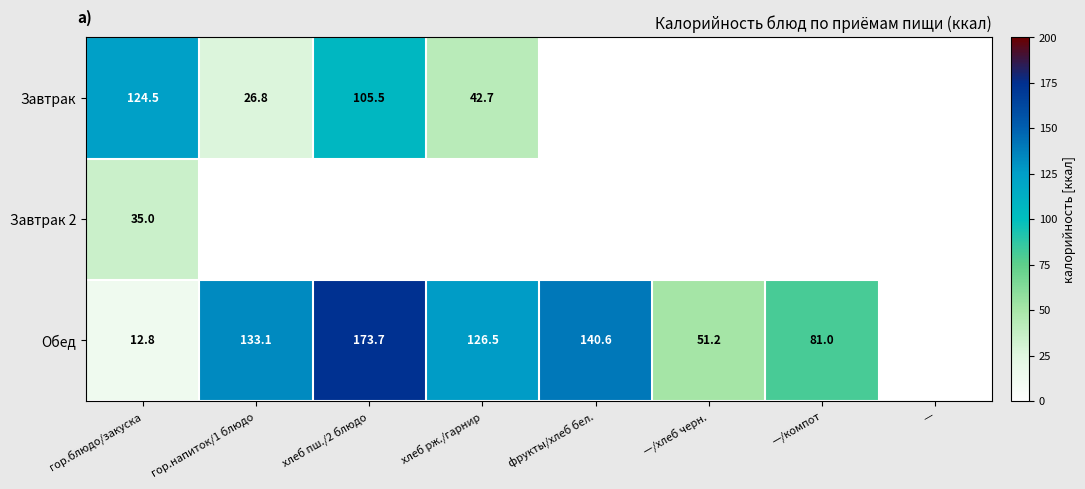

Is the value of Завтрак at гор.напиток/1 блюдо greater than the value of Обед at —/компот?

No